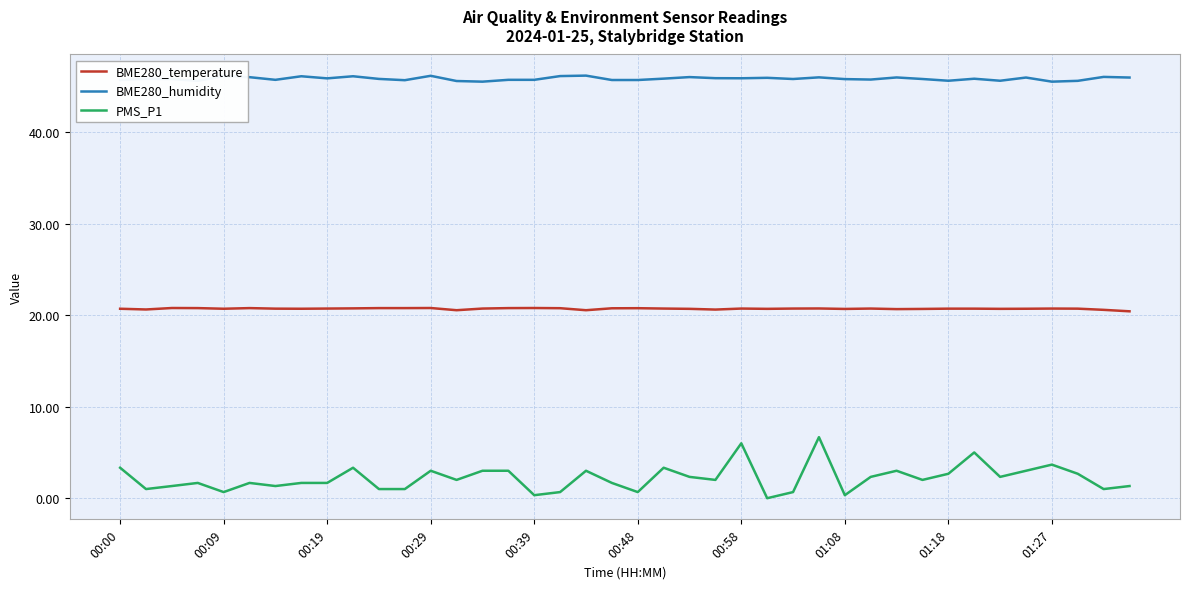

What is the average value of the BME280_temperature series?

20.7